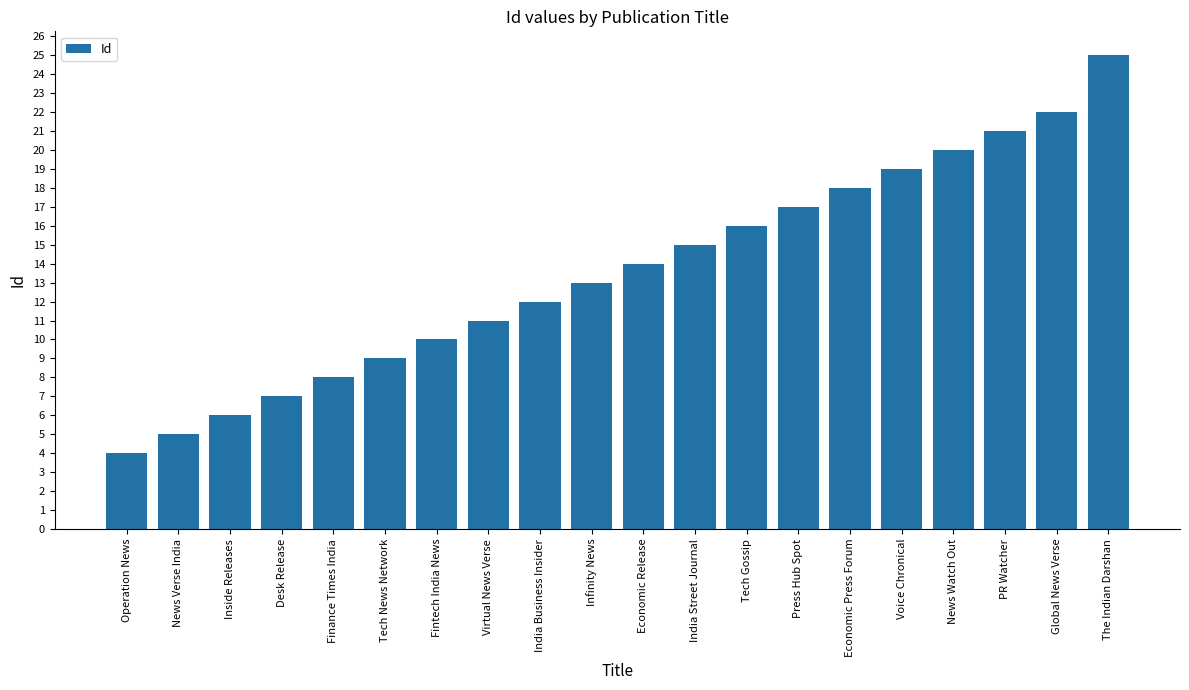

What is the difference between the maximum and minimum values?

21